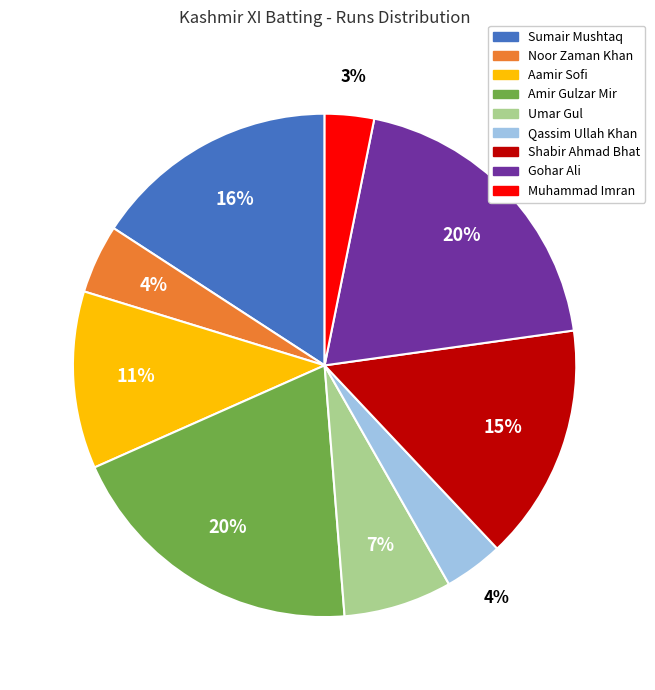

How many segments does this pie chart have?

9